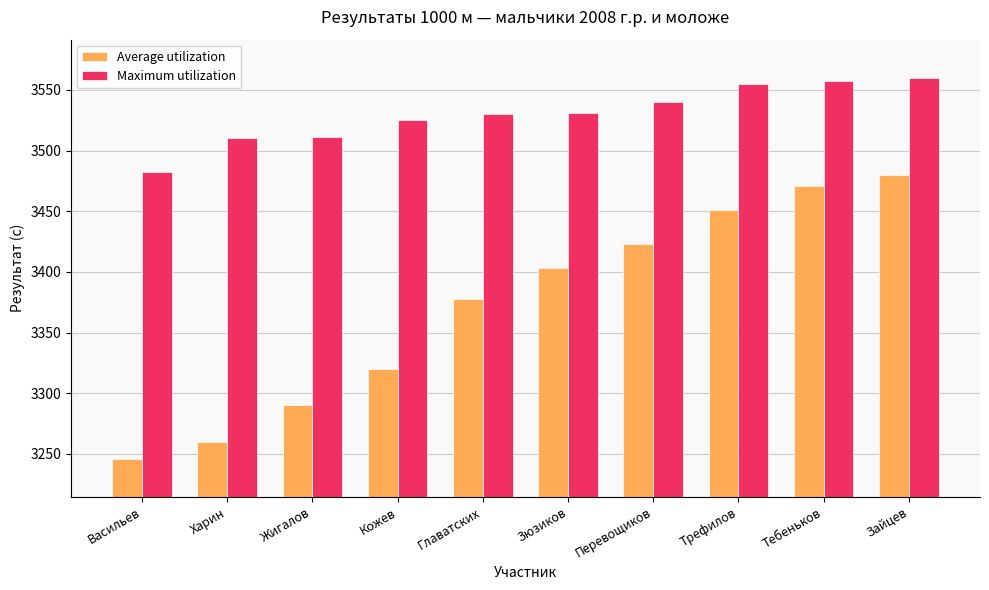

What is the smallest value displayed?

3246